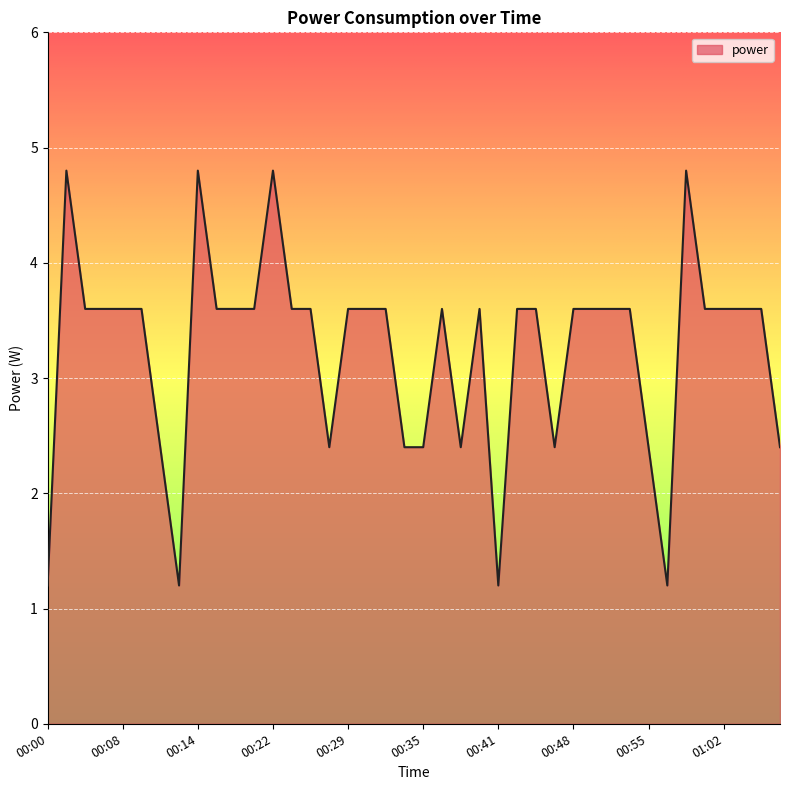

What is the smallest value displayed?

1.2